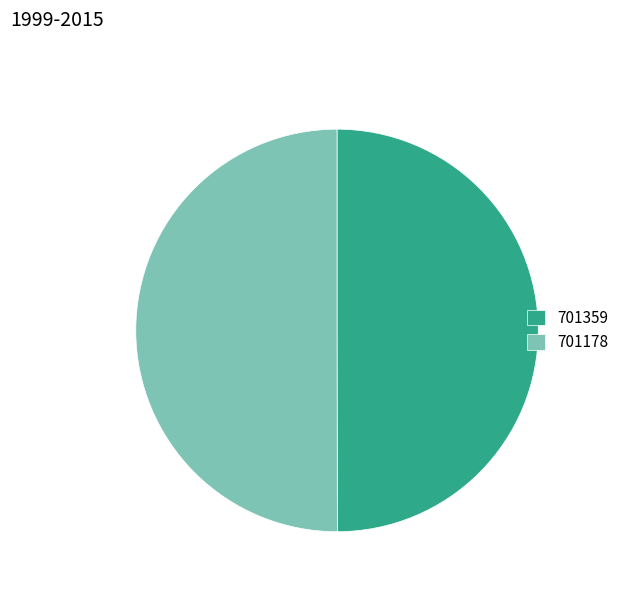

How many segments does this pie chart have?

2